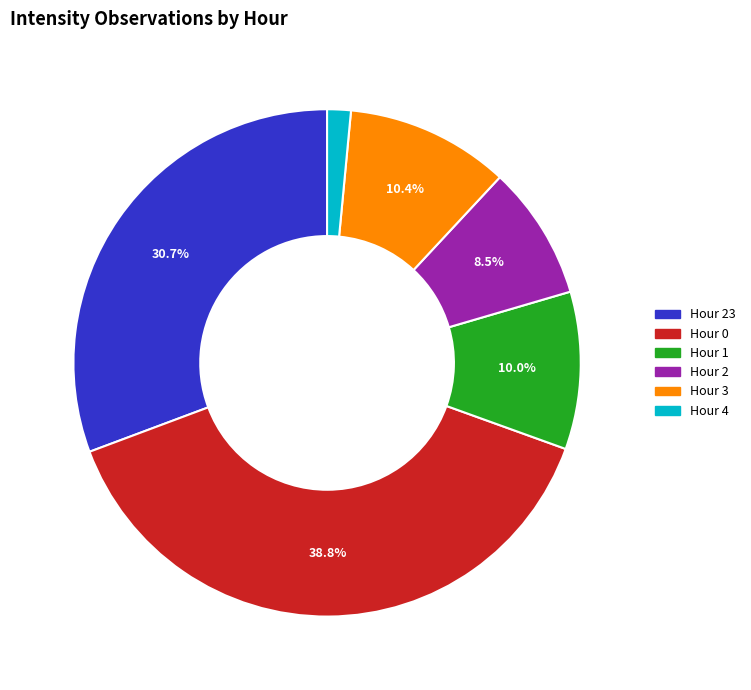

Is there a majority slice in this chart?

No